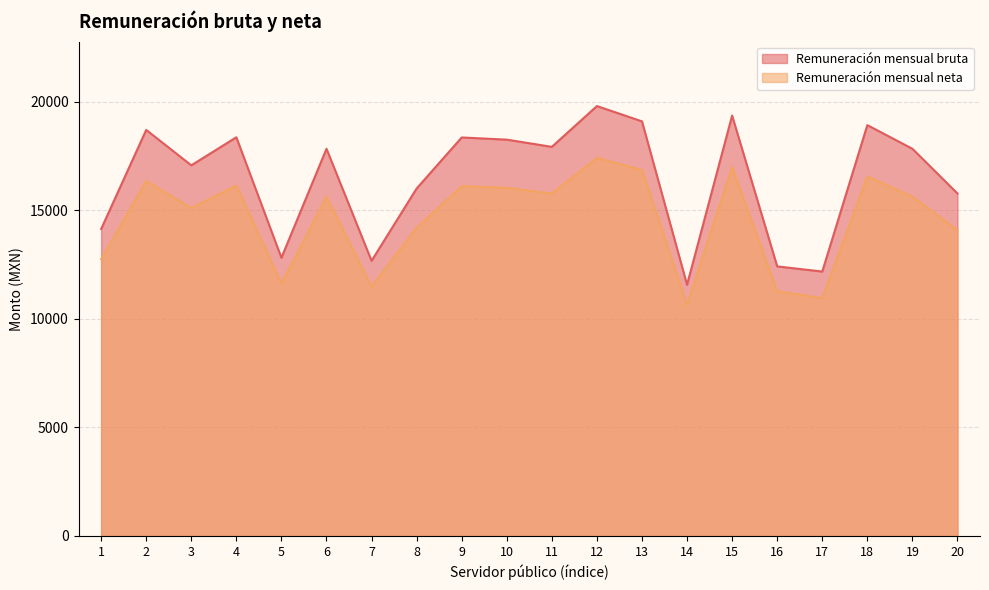

Which series has the largest range (max minus min)?

Remuneración mensual bruta